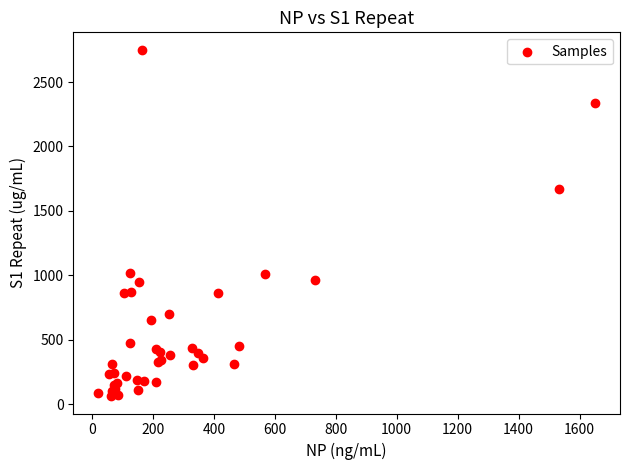

What Y value in the scatter plot is closest to 1406?

1672.2